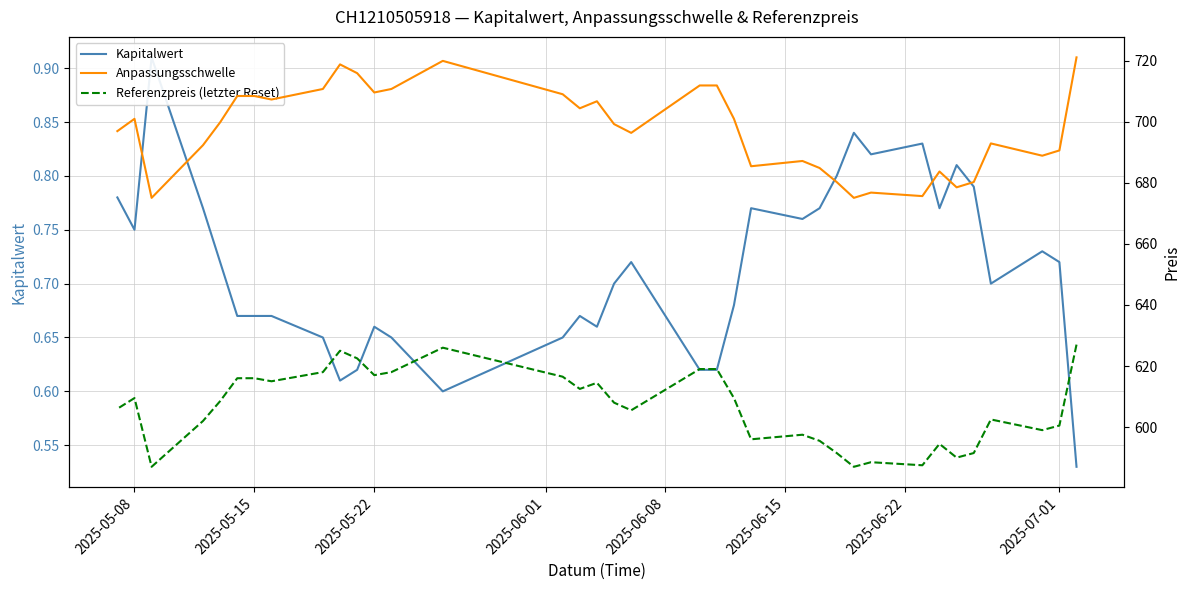

Which series has the largest range (max minus min)?

Anpassungsschwelle